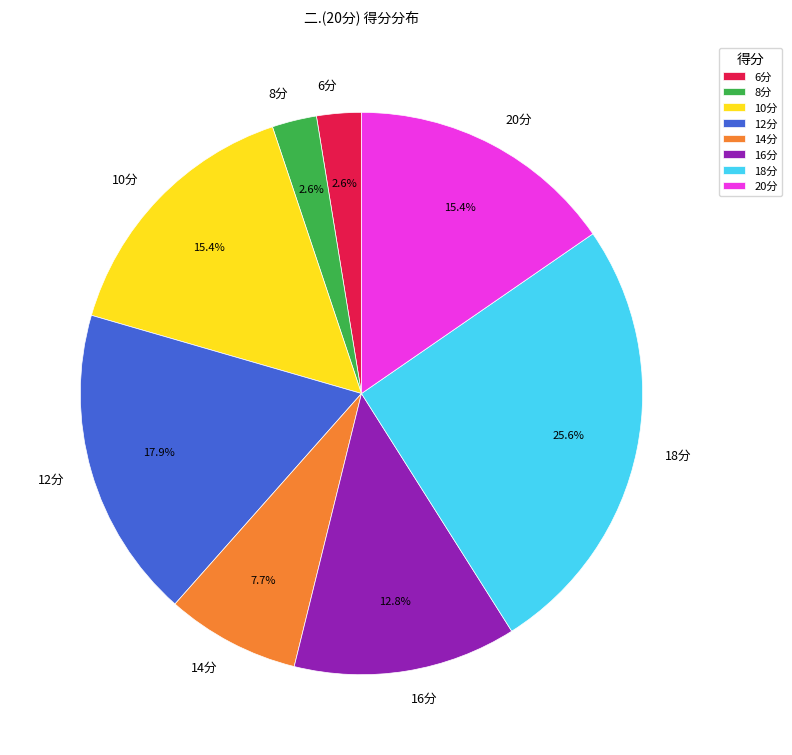

Does any single category account for the majority?

No